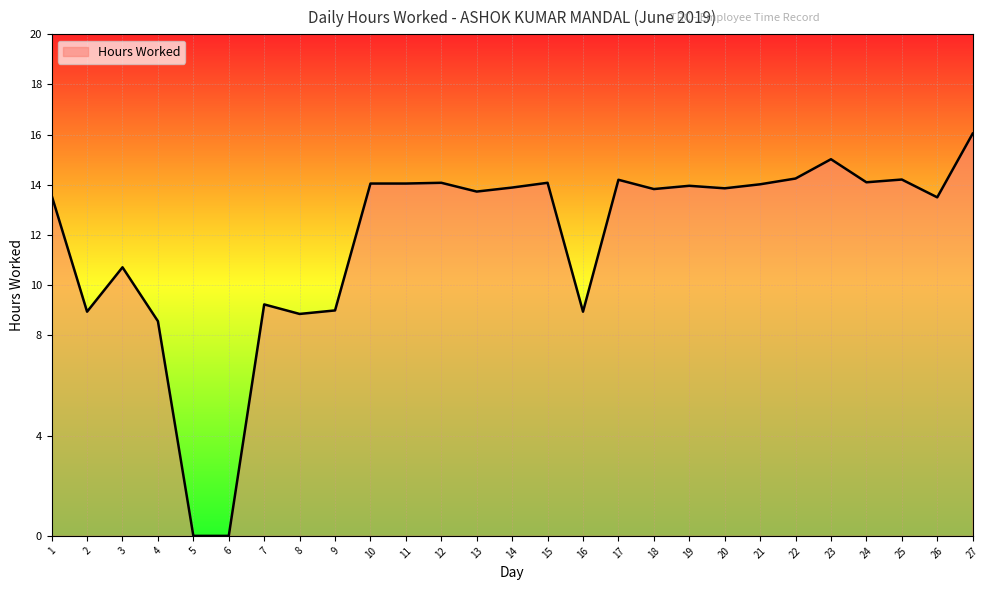

Does the chart display data point markers on the line(s)?

No